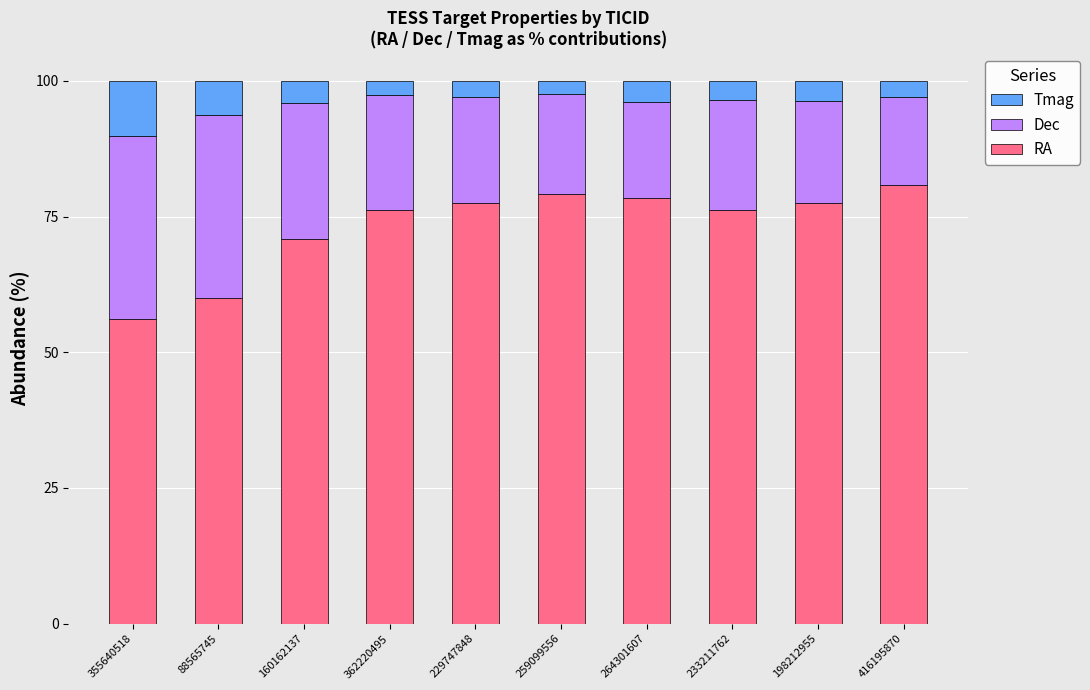

What value does the RA series have at 355640518?

56.1